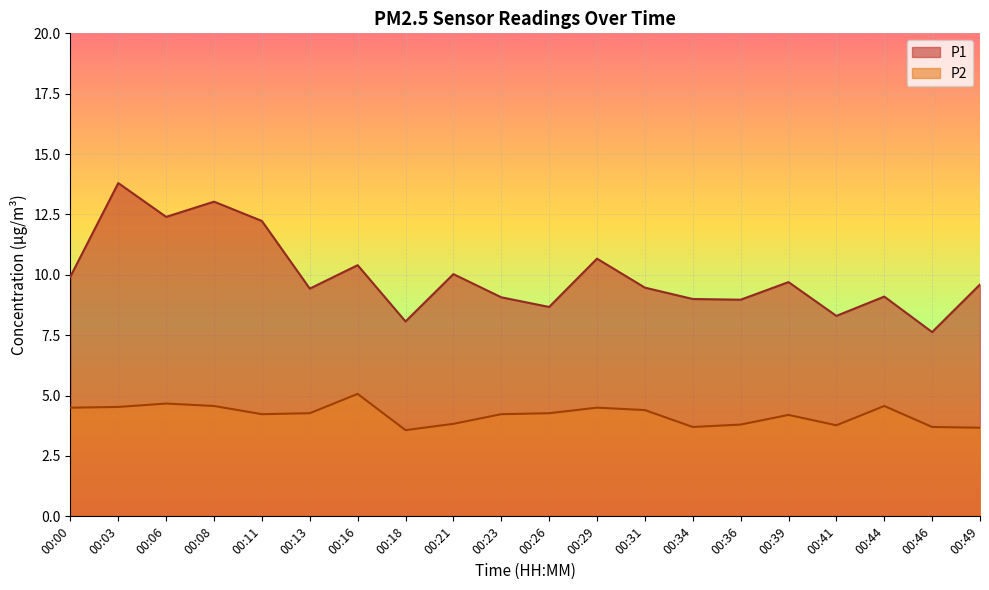

What is the total value across all series at 00:46?

11.3